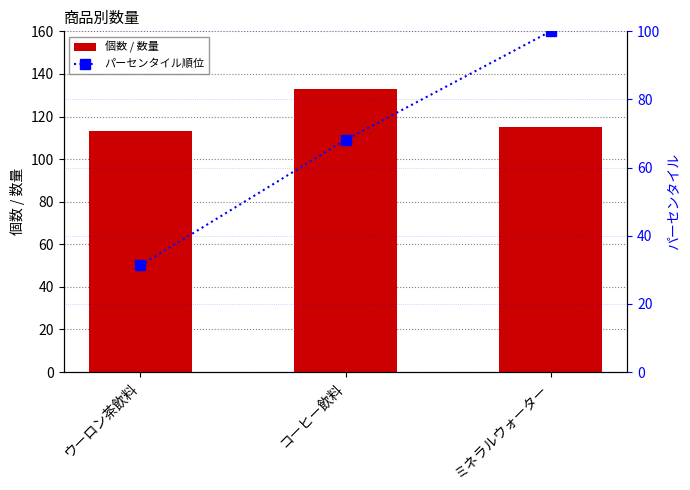

What position from the right is コーヒー飲料?

2